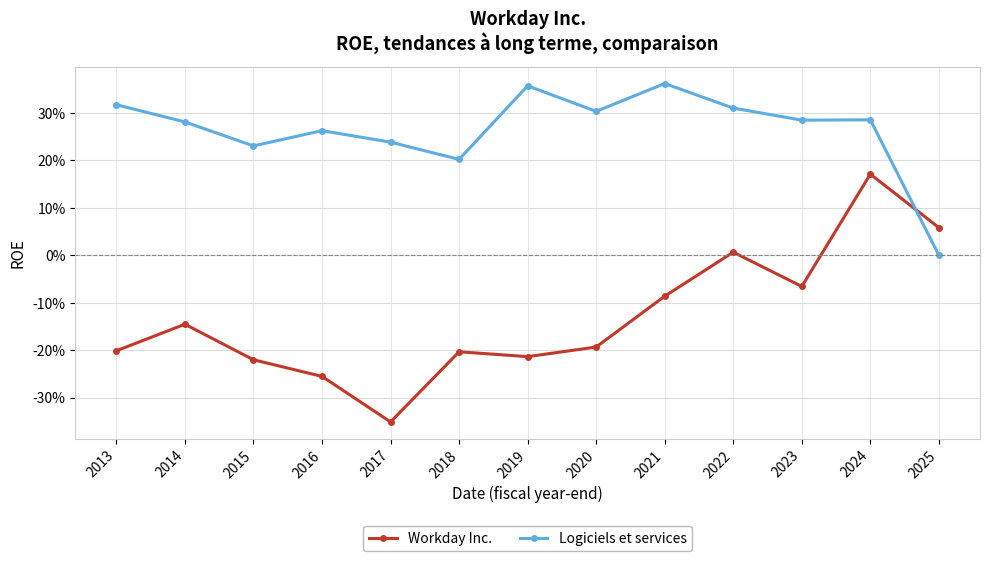

What is the difference between the Workday Inc. values at 2024 and 2018?

0.4